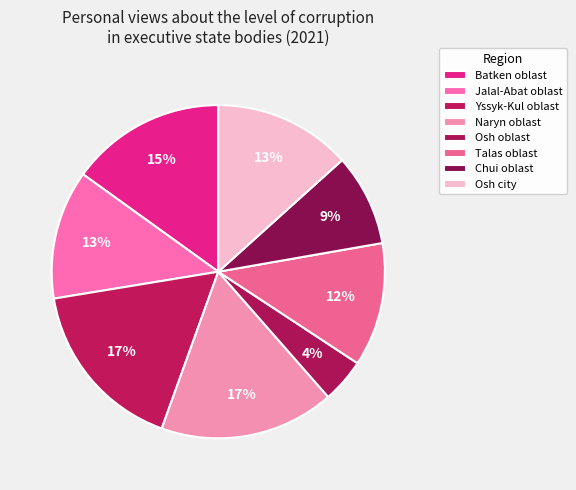

To the nearest percent, what is the average slice percentage?

12%